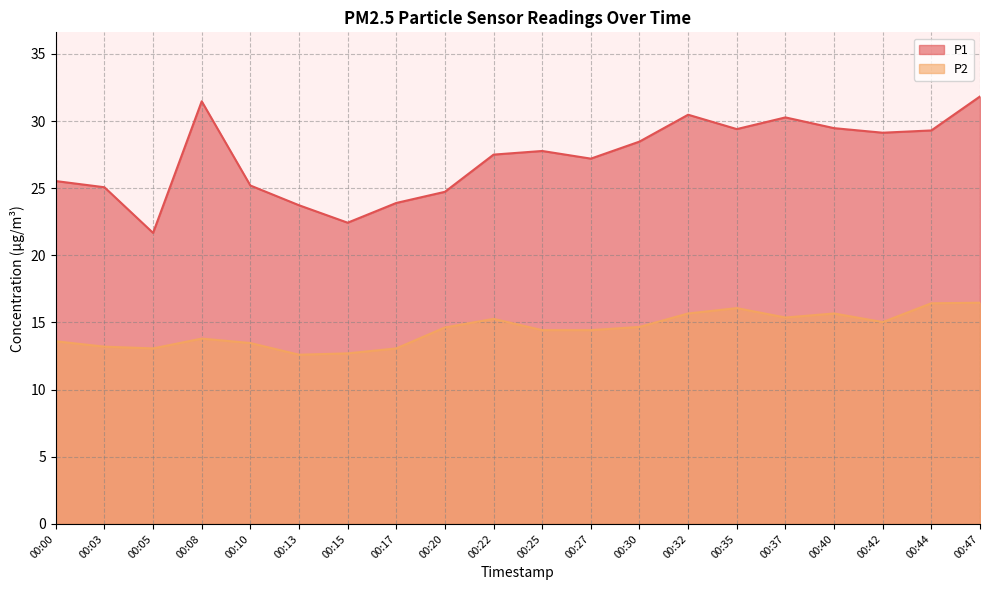

True or false: P1 and P2 intersect in this chart.

False